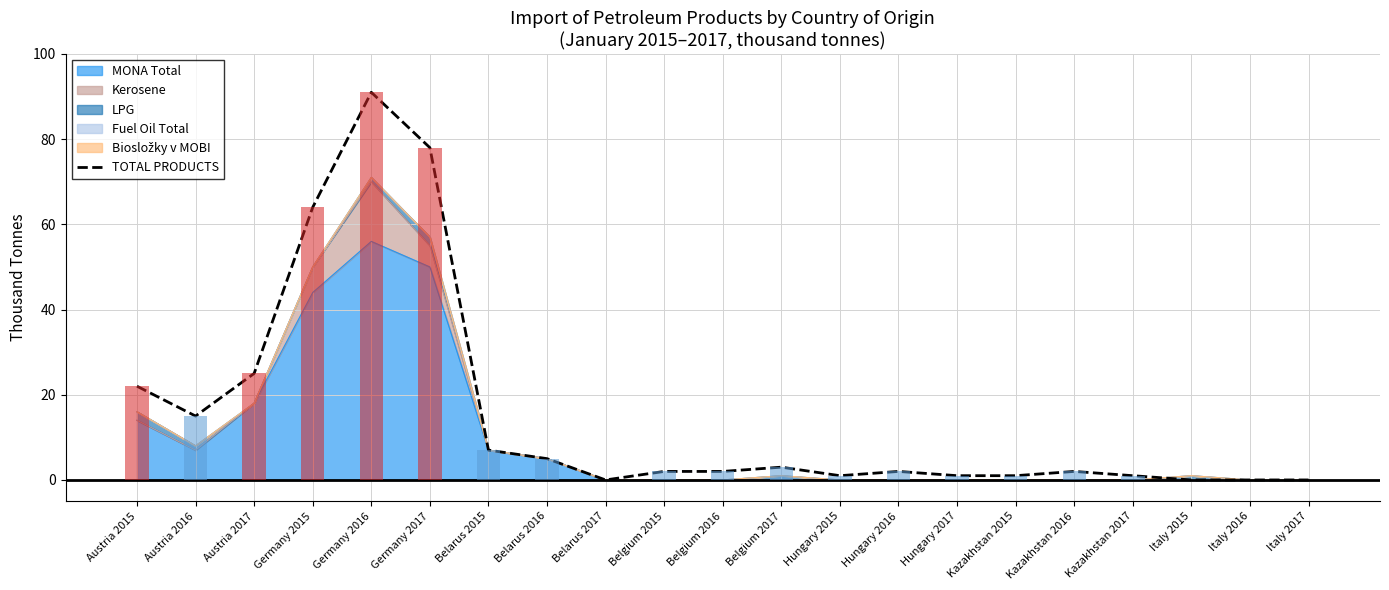

What is the difference between the second highest and second lowest values?

78